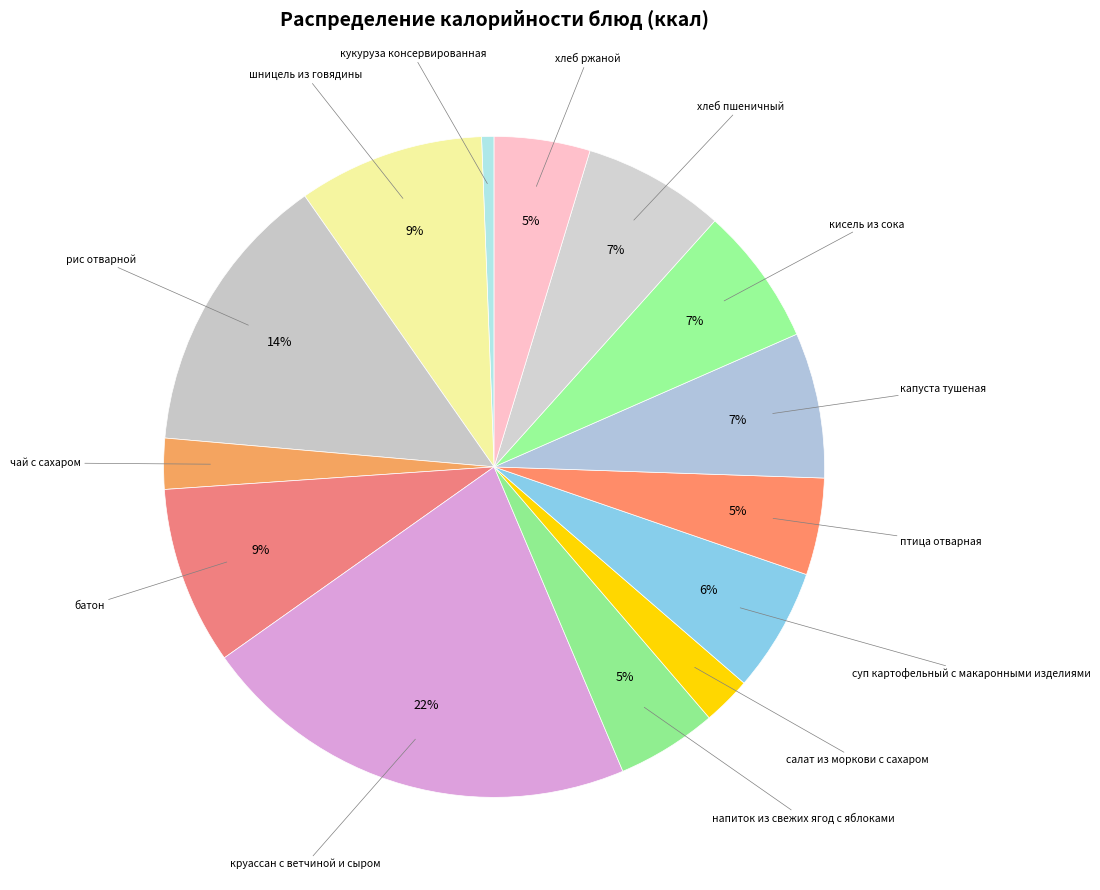

What percentage is the напиток из свежих ягод с яблоками slice, to the nearest percent?

5%